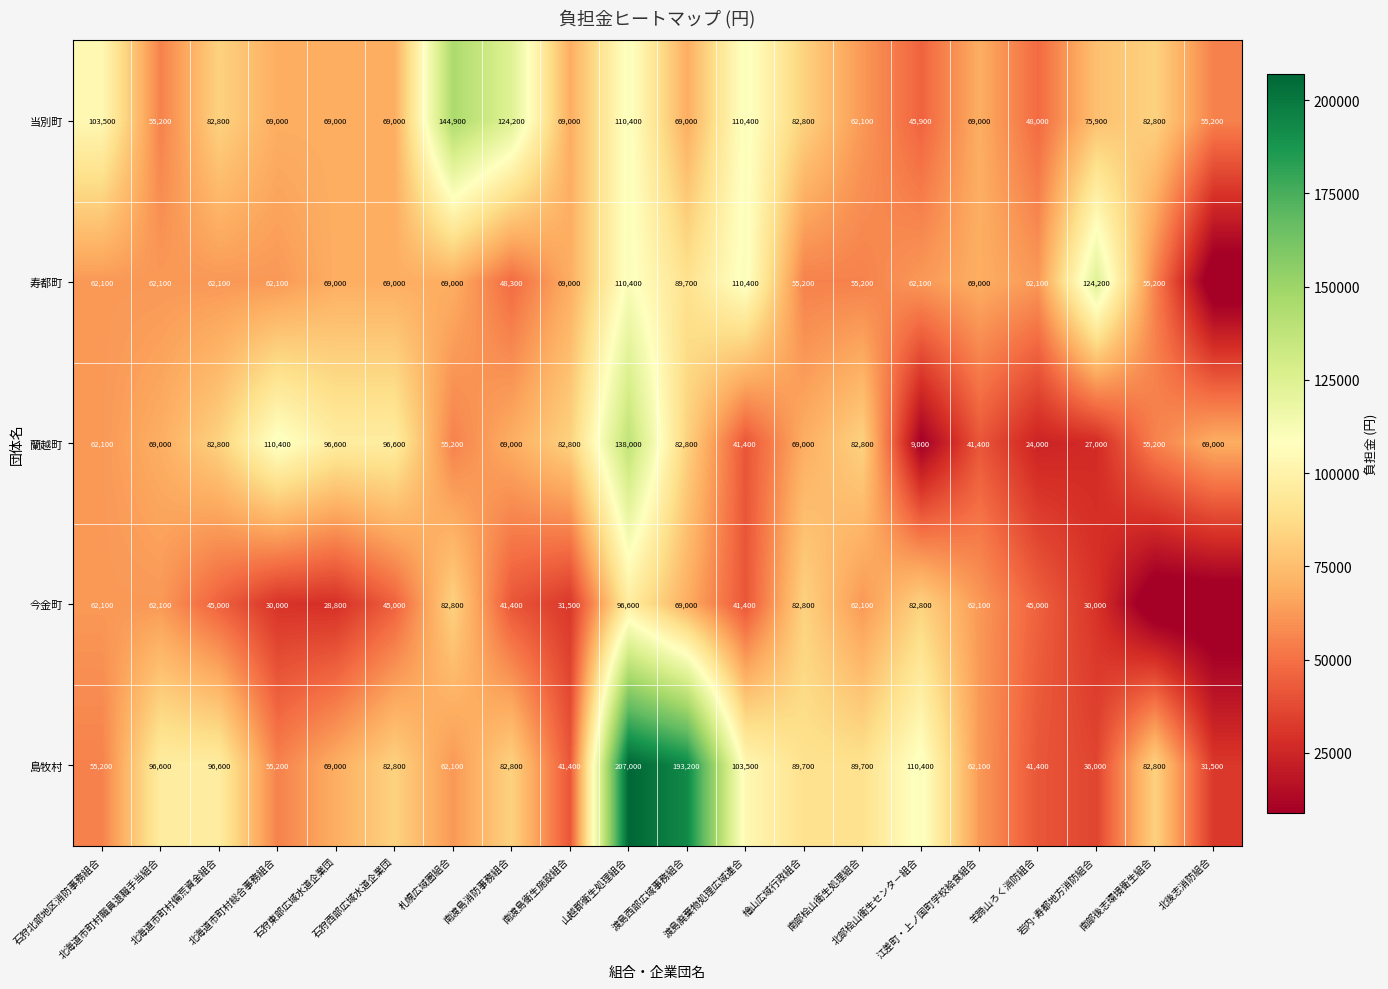

What is the difference between the maximum and minimum values in the 島牧村 series?

175500